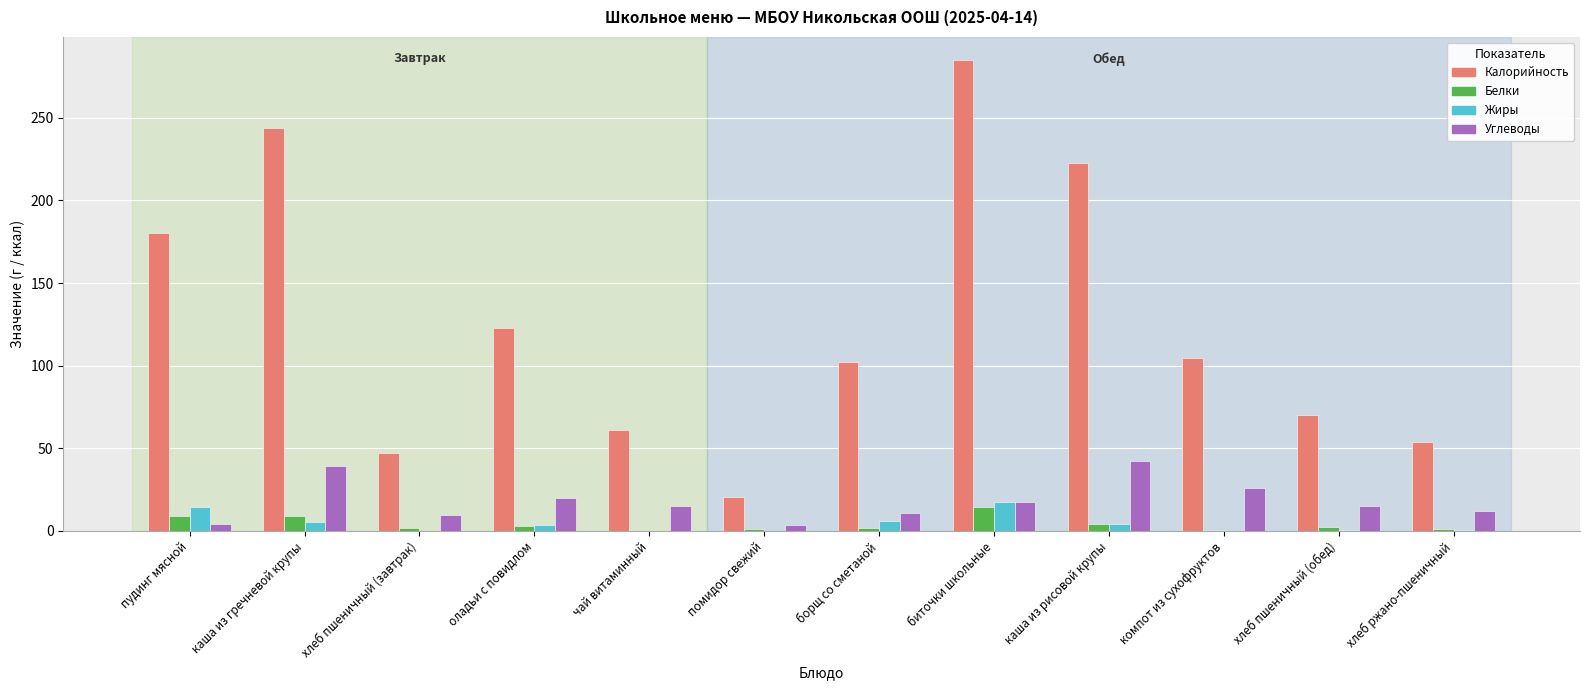

The Калорийность series shows 61.2 at чай витаминный. True or false?

True